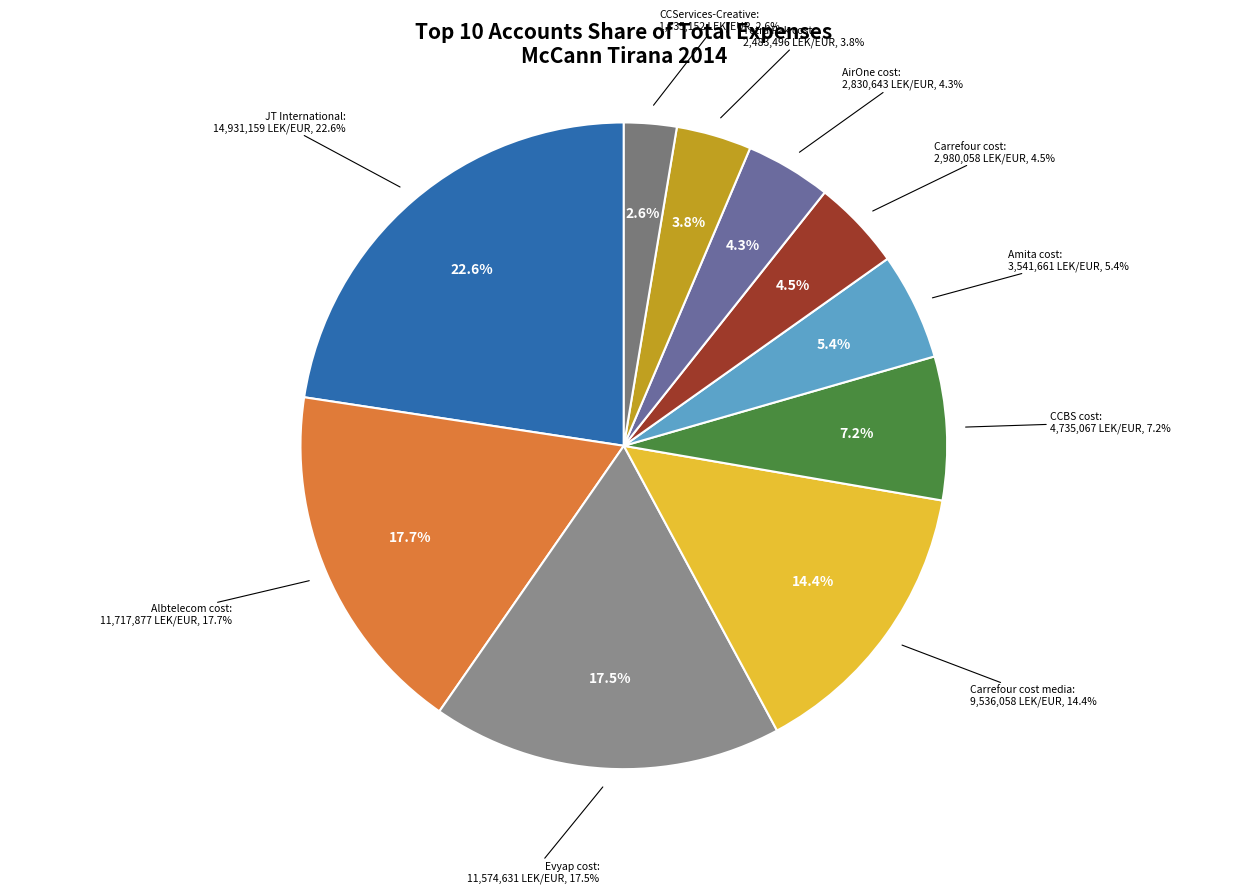

How much of the chart is everything except CCServices-Creative?

97.4%